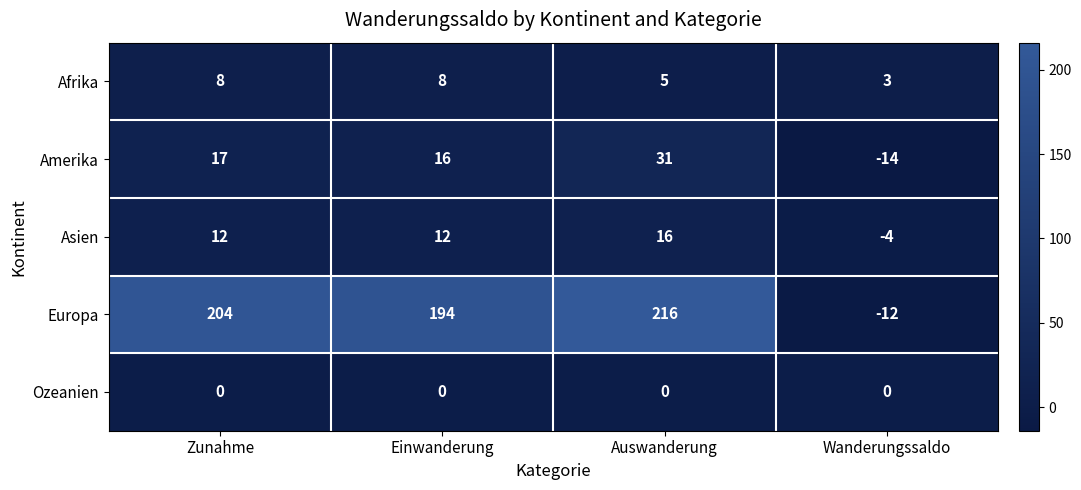

Which series has the largest total across all categories?

Europa